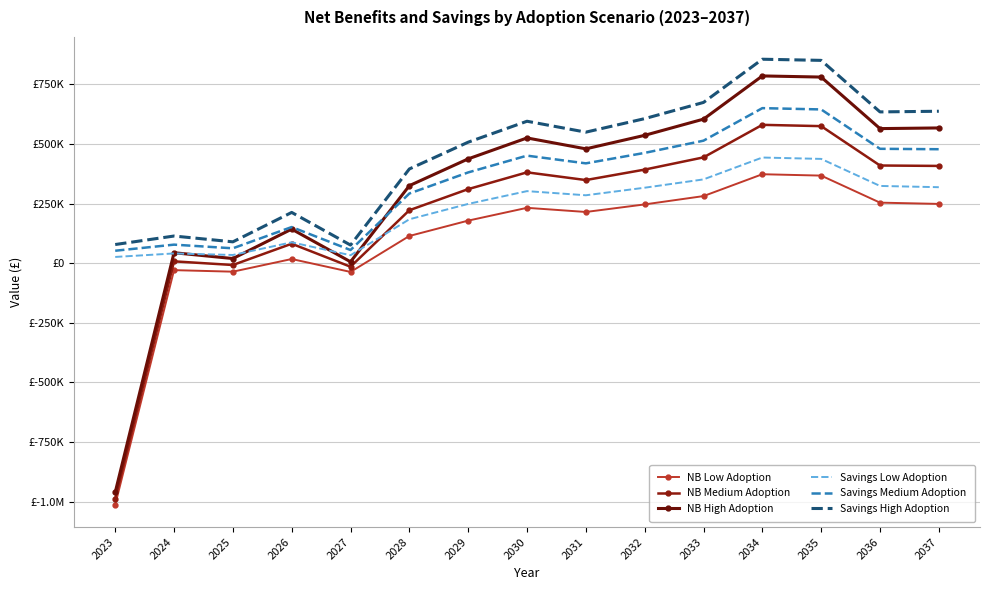

What is the maximum value shown in the chart?

854738.7